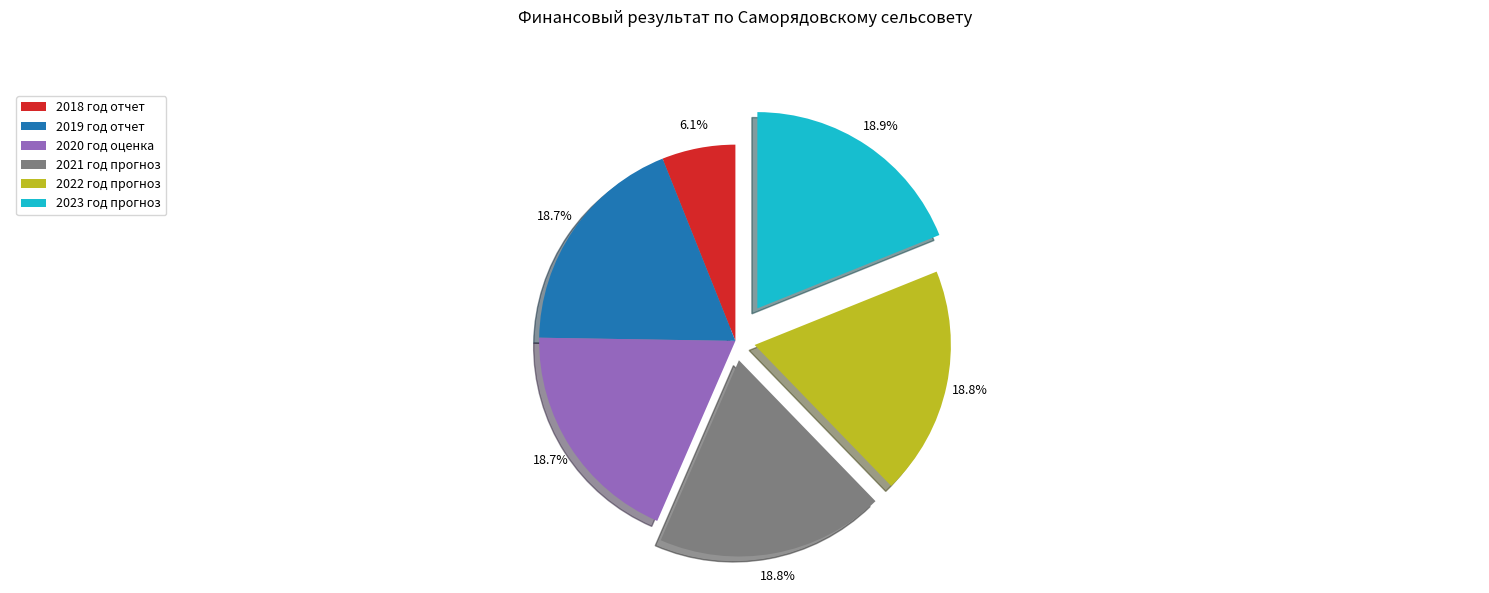

To the nearest percent, what portion does 2020 год оценка represent?

19%